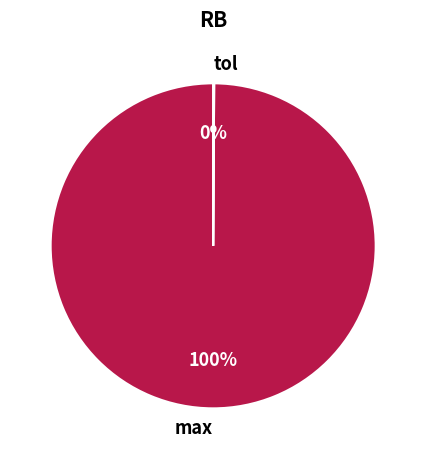

True or false: max accounts for 100% of the total.

True